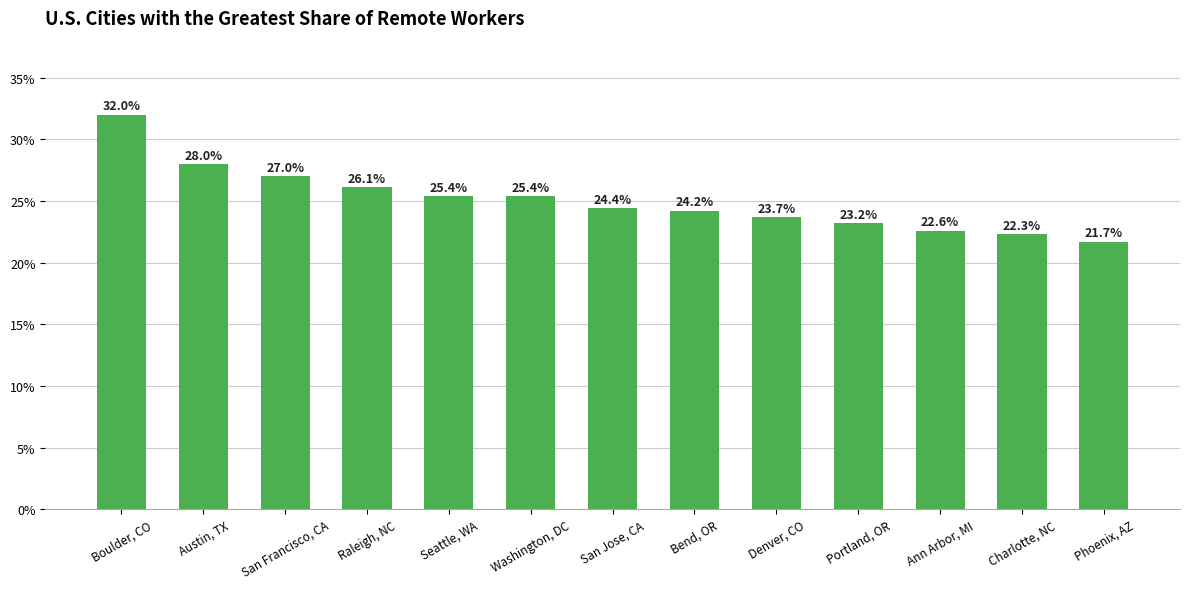

What is the difference between the maximum and minimum values?

0.1